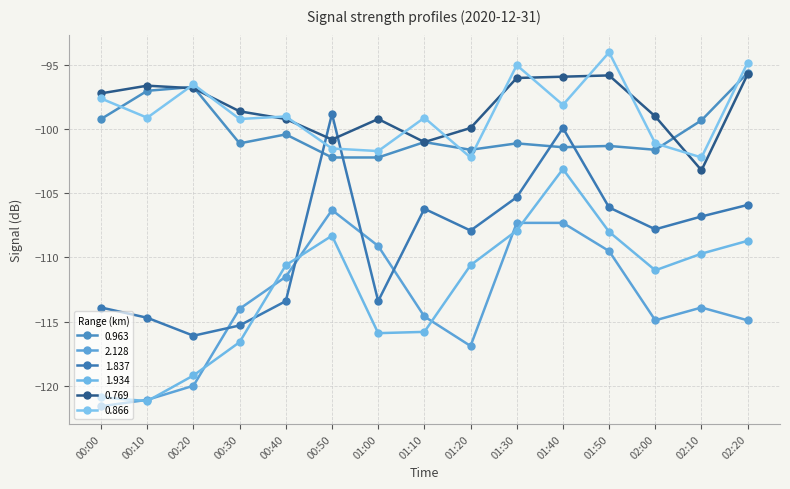

The value of 0.769 at 02:20 is -95.7. True or false?

True